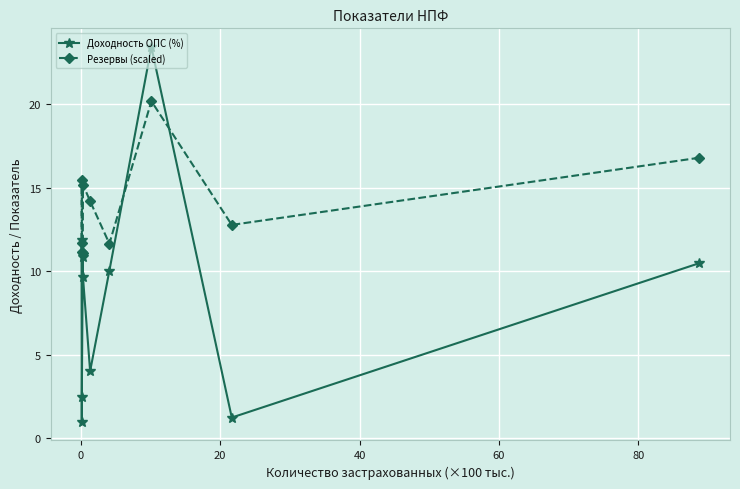

What is the difference between the second highest and second lowest values in the Резервы (scaled) series?

5.6